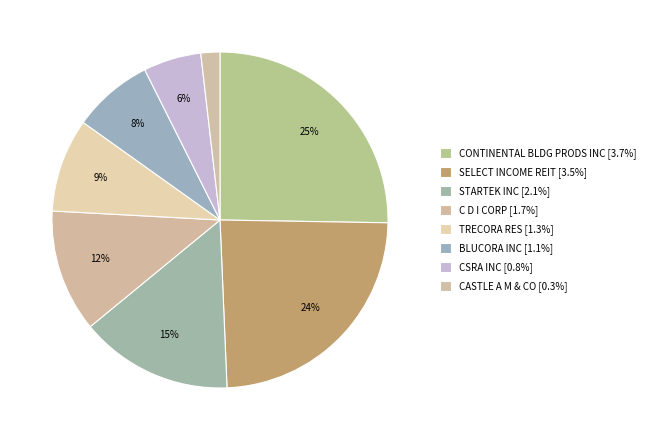

Does BLUCORA INC account for over 50% of the chart?

No